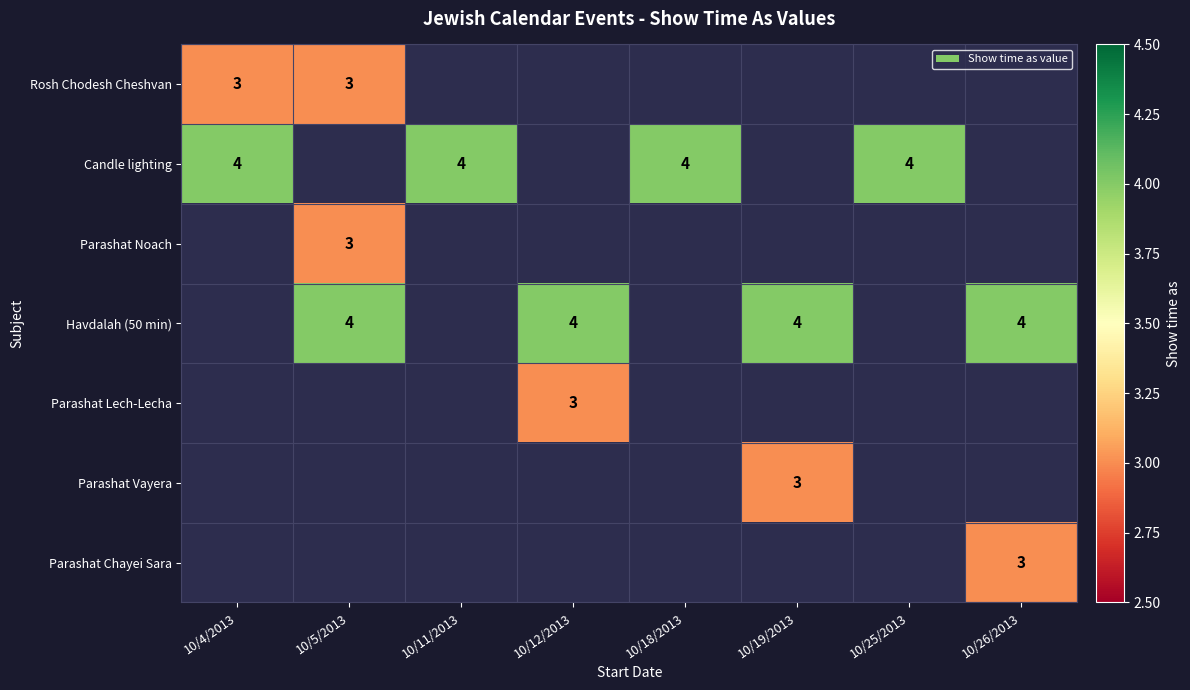

What is the minimum value shown in the chart?

3.0